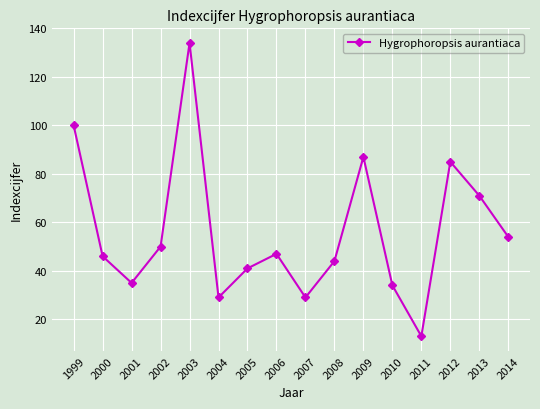

What is the approximate value at 2000?

46